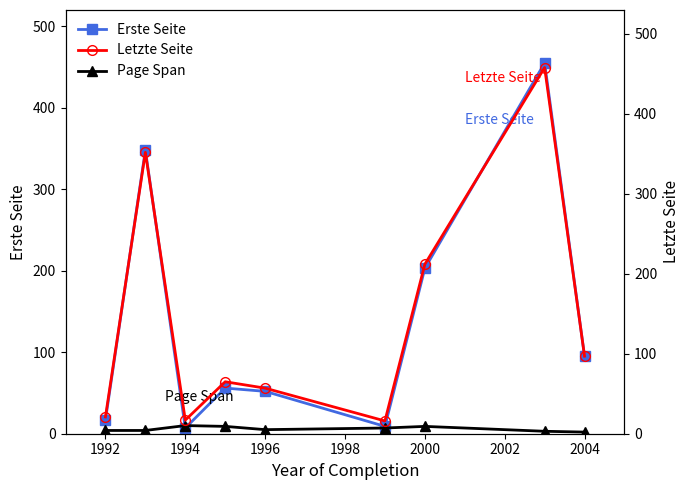

Where is the first local minimum for Erste Seite?

1994